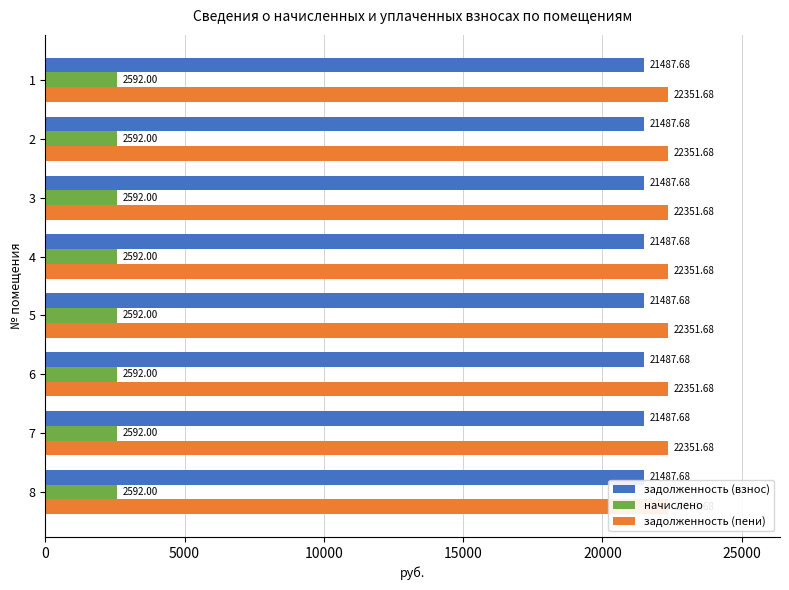

What is the value of the начислено bar at the 3rd from the left?

2592.0